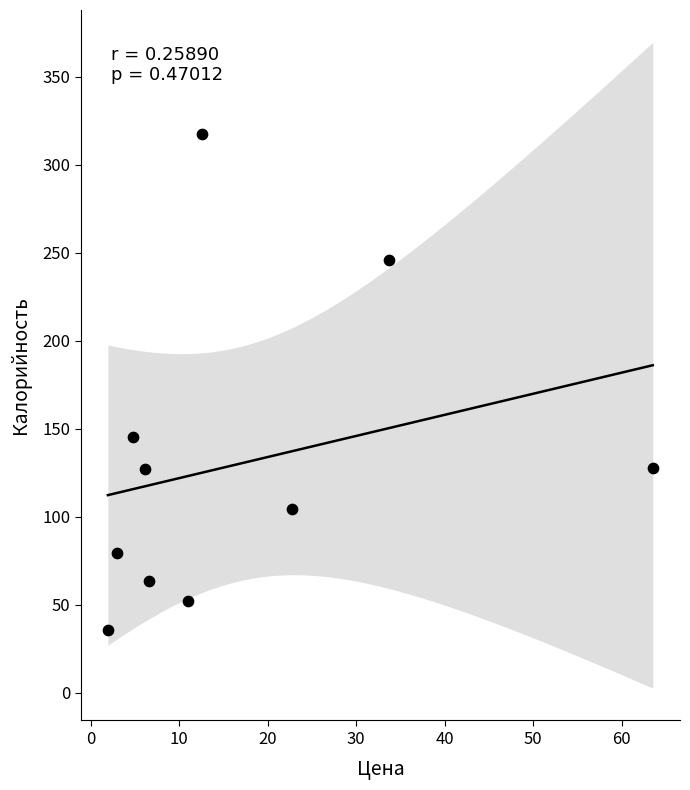

What Y value in the scatter plot is closest to 176?

145.6